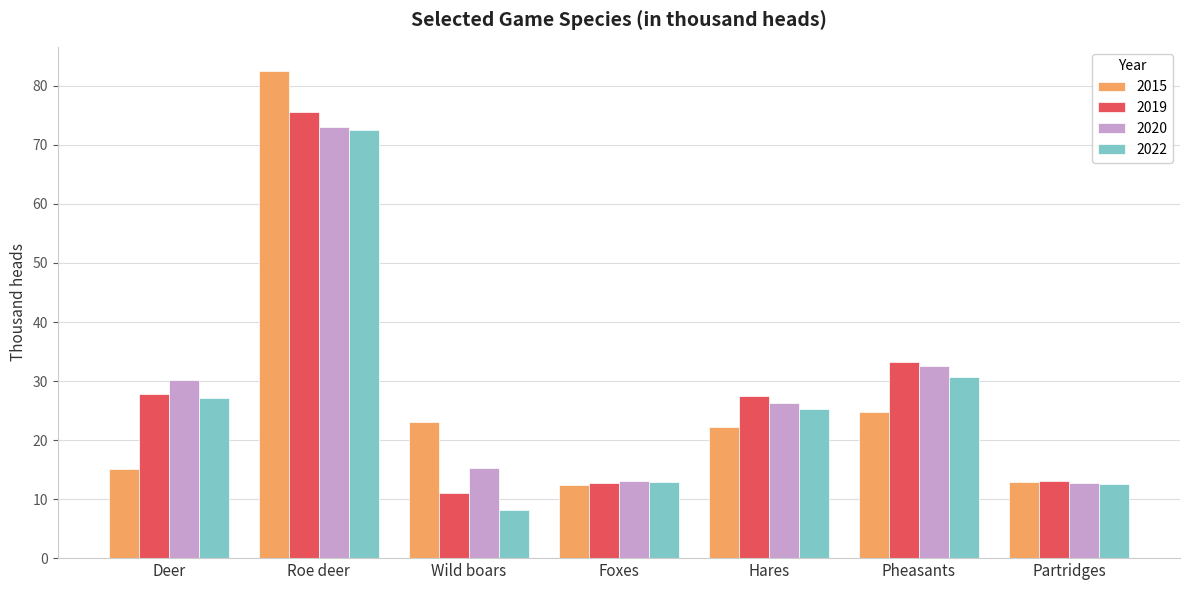

What is the spread (max minus min) of values at Pheasants?

8.5